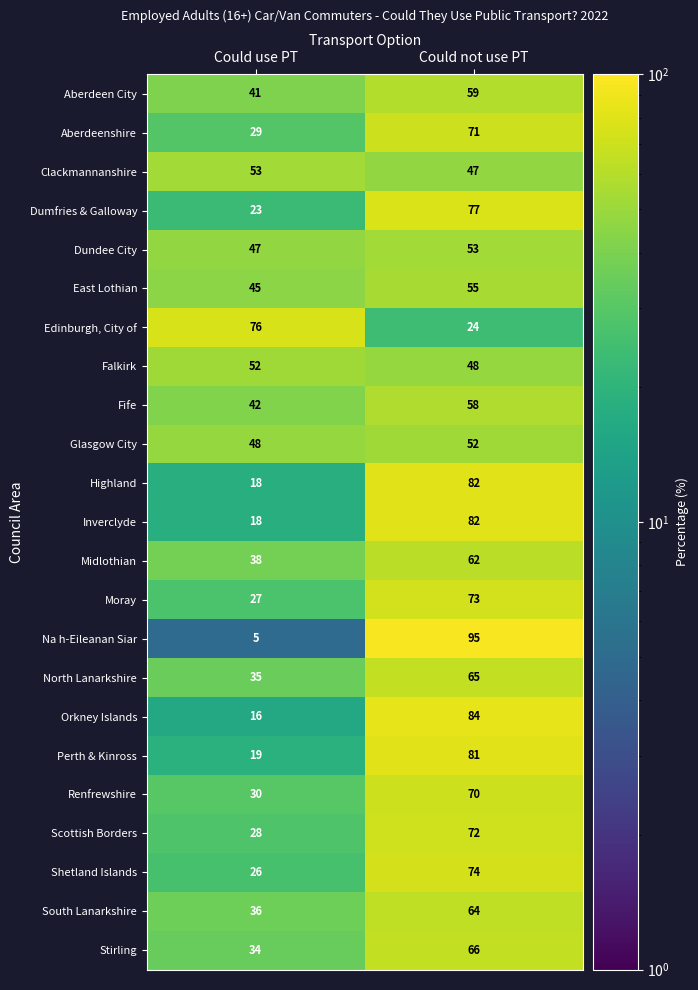

What is the approximate value of Aberdeen City at Could not use PT, to the nearest 10?

60